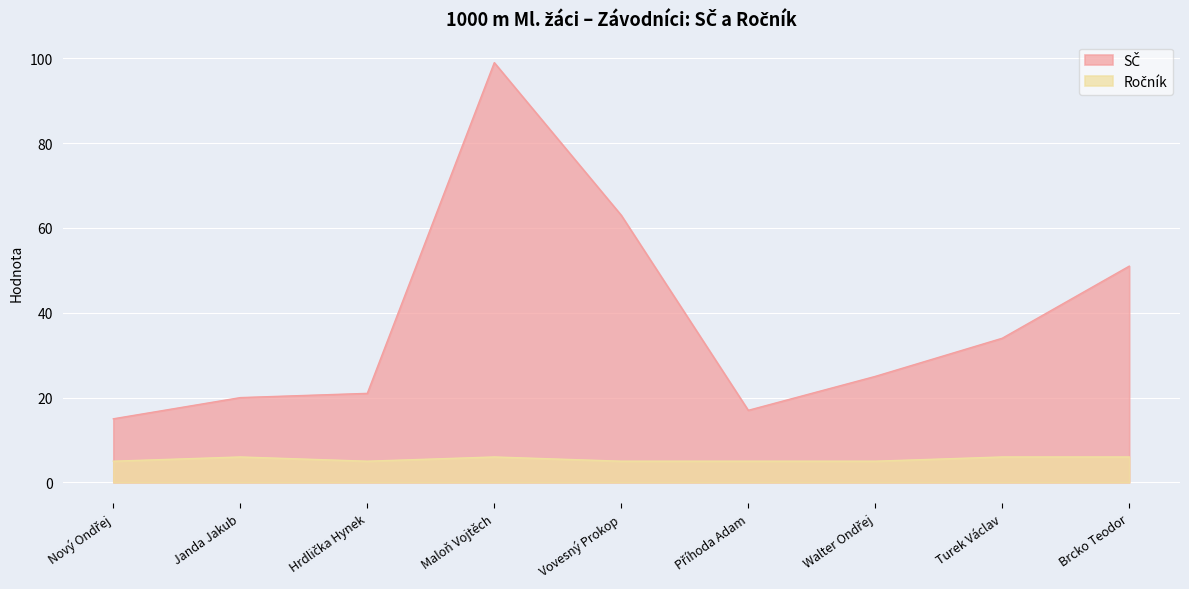

List the series in order of their overall mean, highest first.

SČ, Ročník